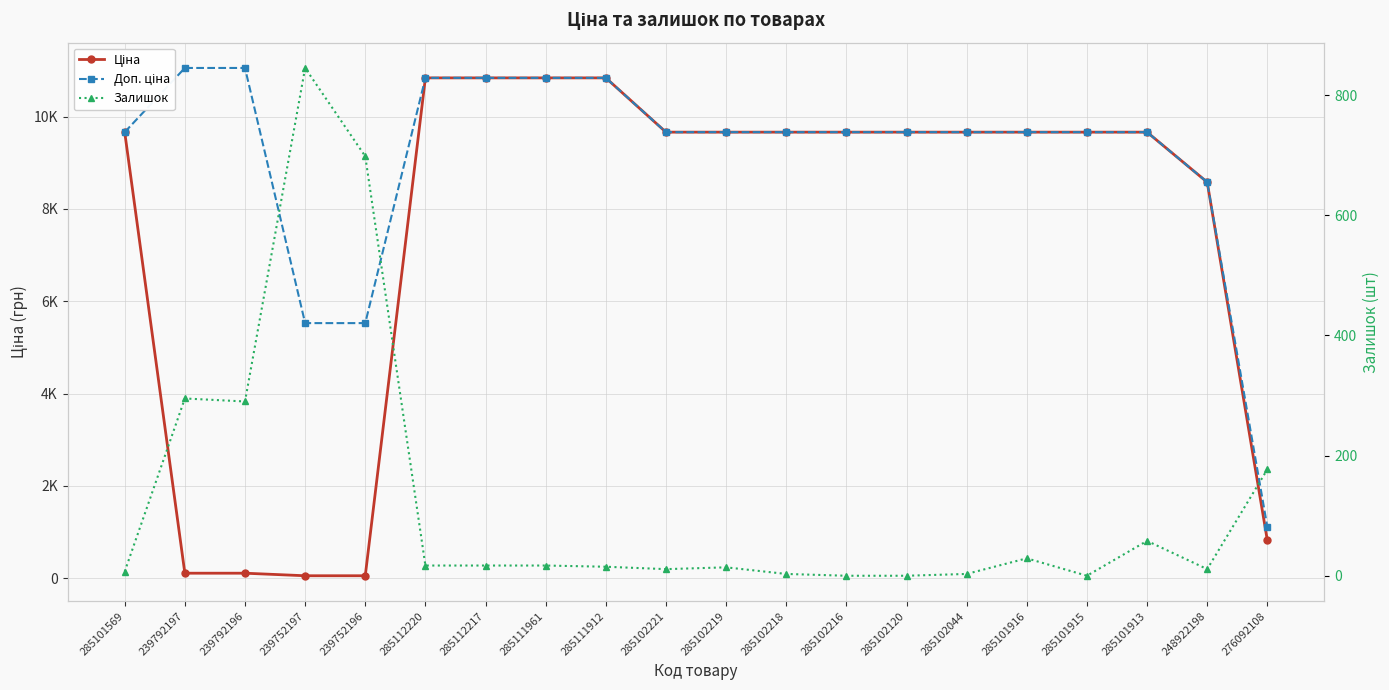

What is the maximum value for Залишок?

845.0